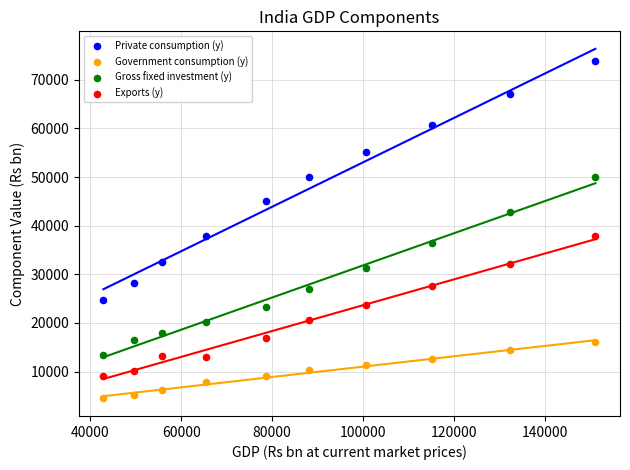

Which series has the largest Y range (max minus min)?

Private consumption (y)